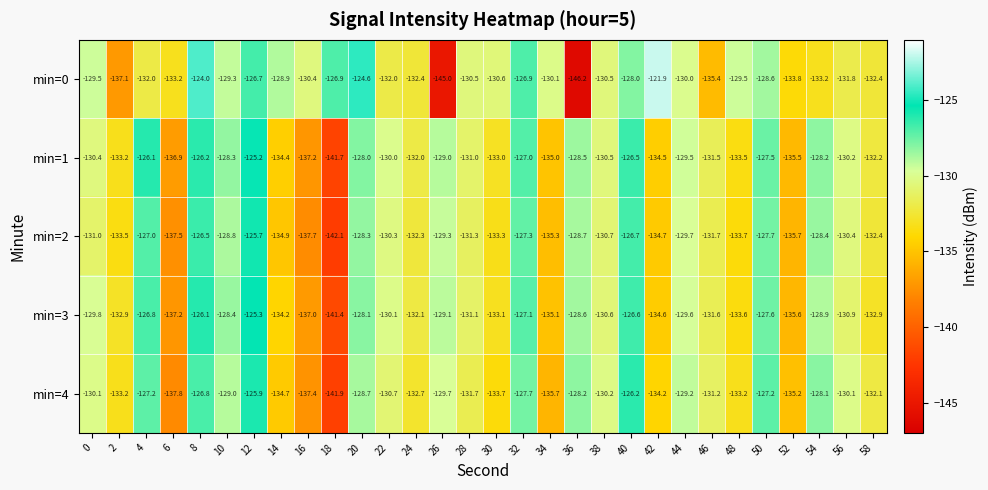

What is the maximum value shown in the chart?

-121.9